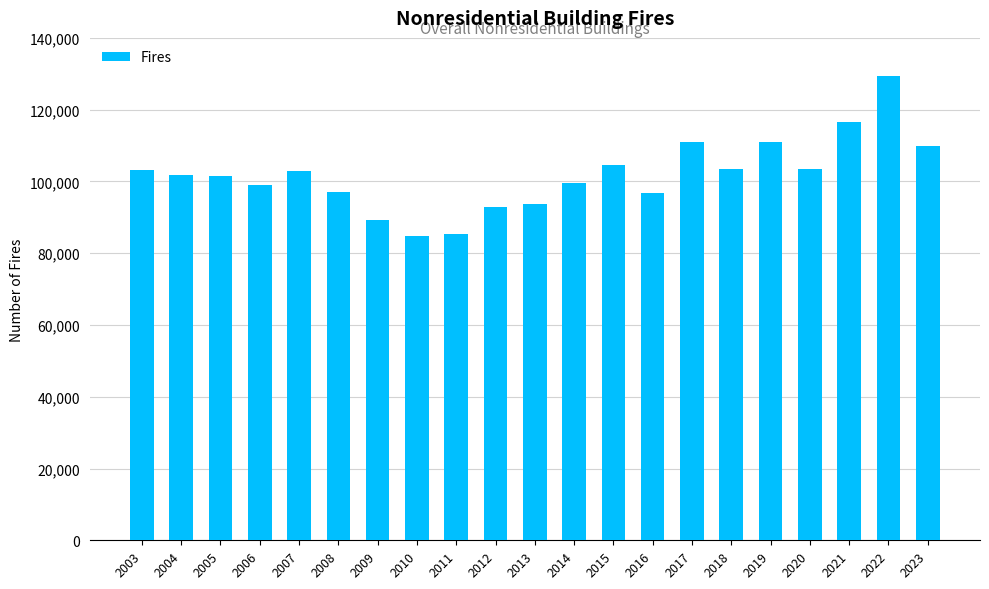

What is the sum of the values at 2005 and 2009?

190600